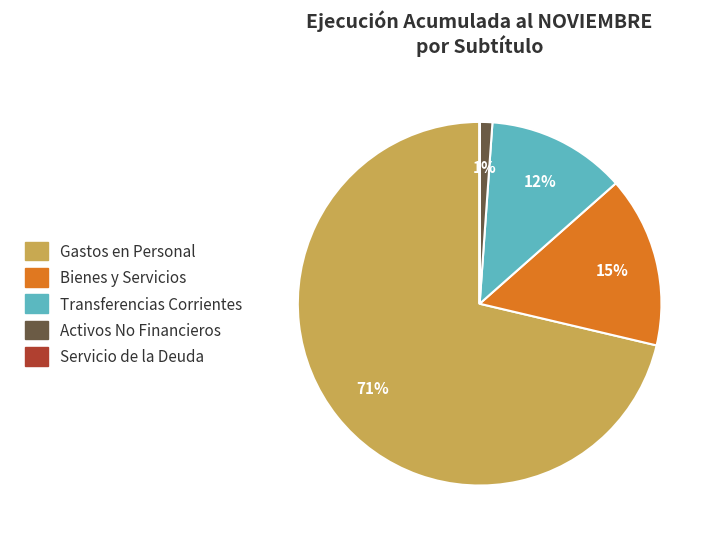

Is there any slice that represents more than half of the pie?

Yes